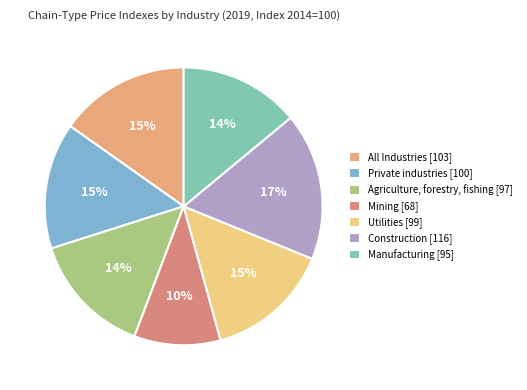

To the nearest percent, what is the difference between the Construction and Utilities slice percentages?

3%